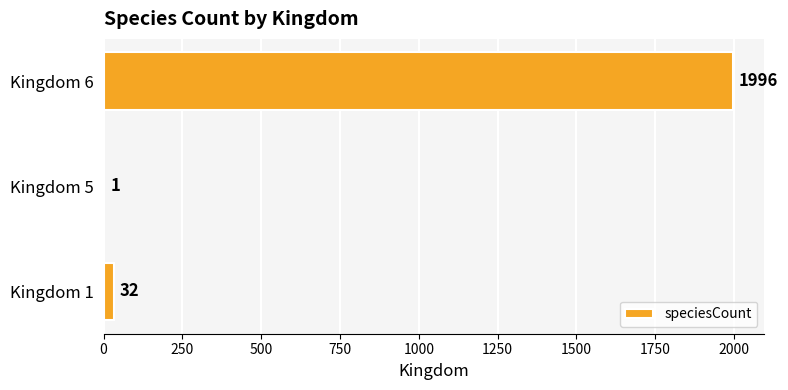

What is the maximum value shown in the chart?

1996